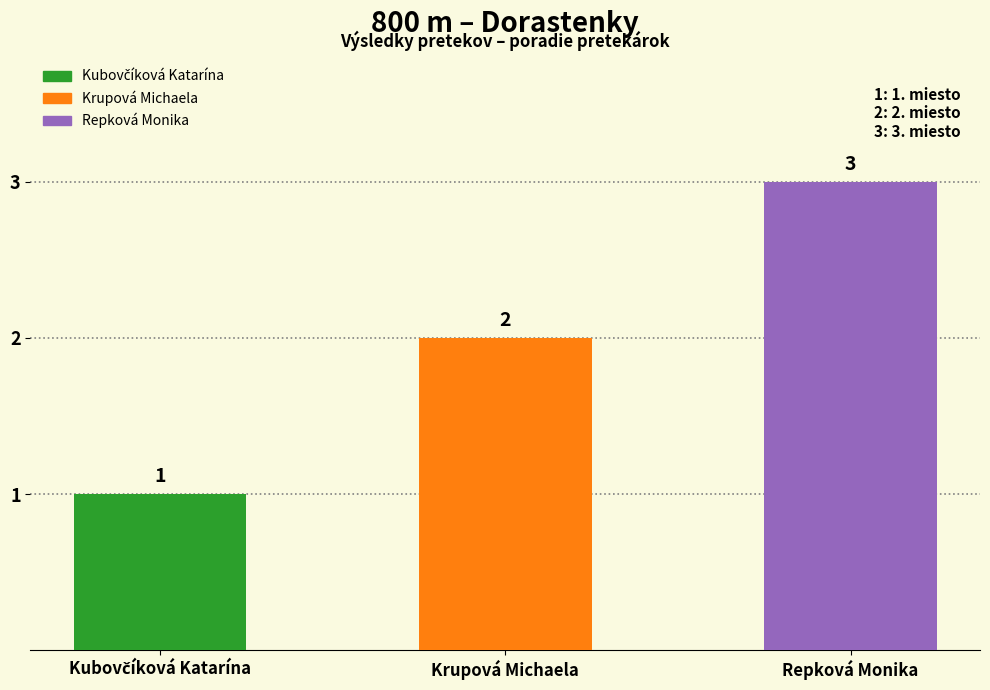

Count the values in the range 1 to 3.

3